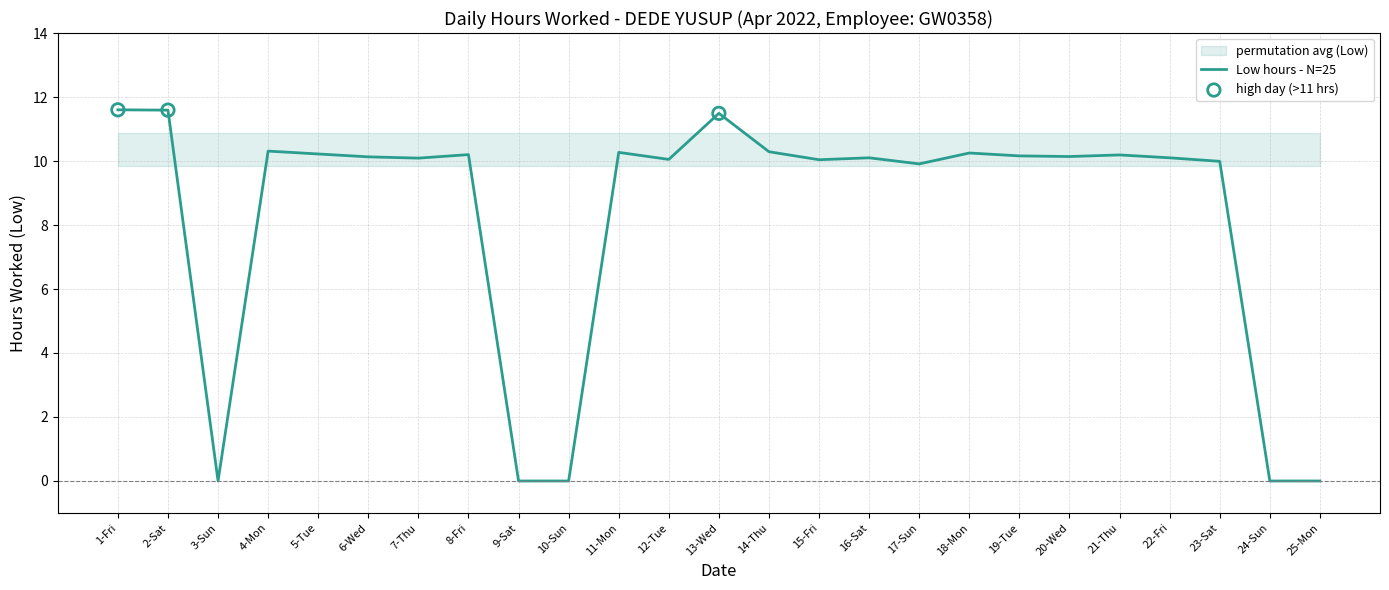

What is the ratio of the value at 17-Sun to the value at 4-Mon?

1.0